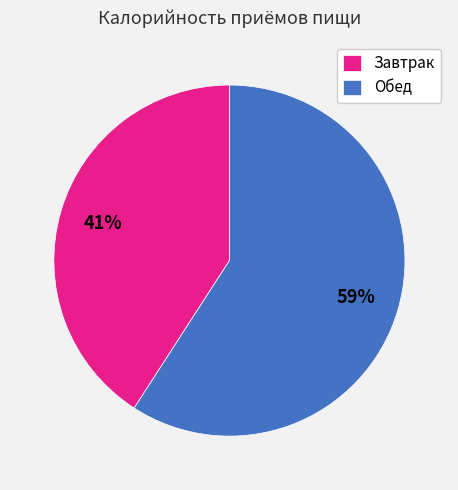

To the nearest percent, what portion does Завтрак represent?

41%